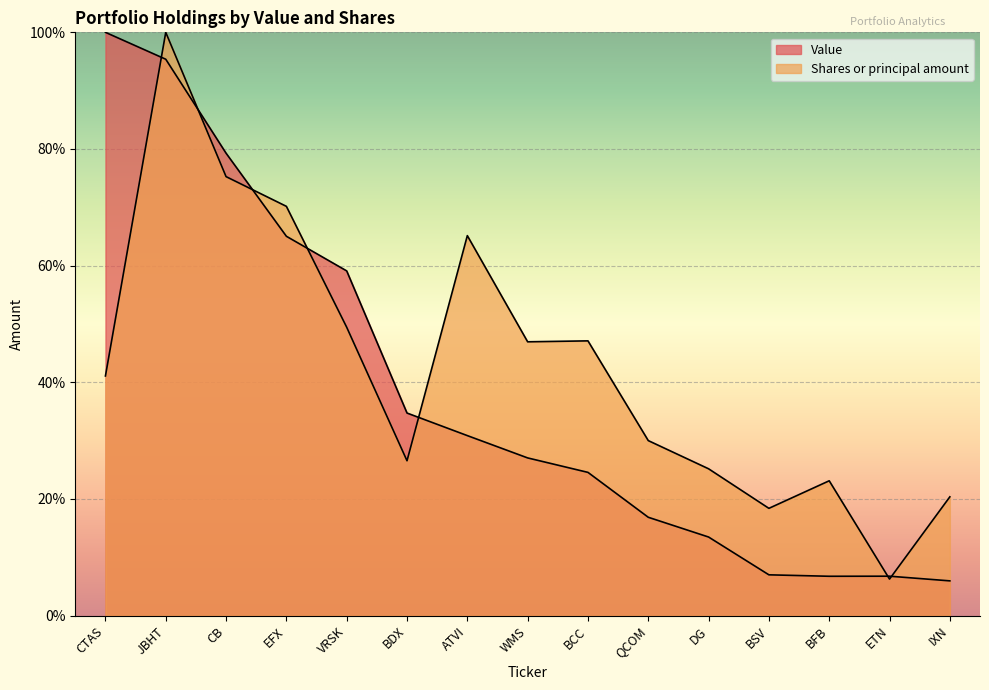

Where do Shares or principal amount and Value first cross each other?

CTAS and JBHT